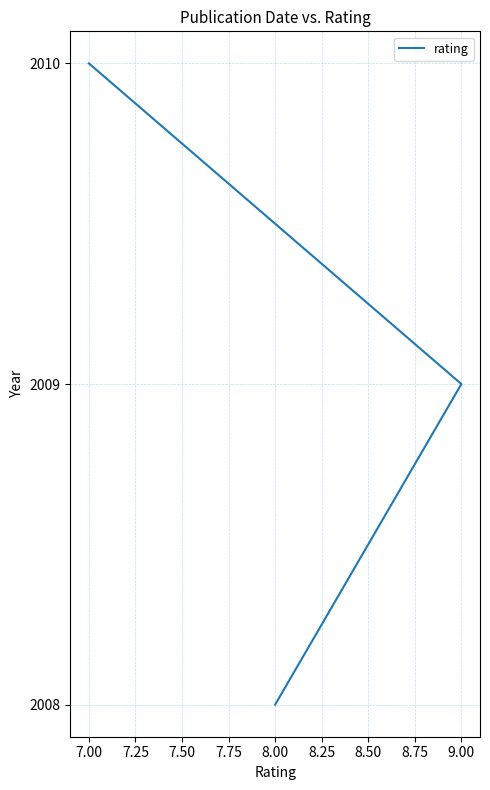

Count the number of data series in this chart.

1